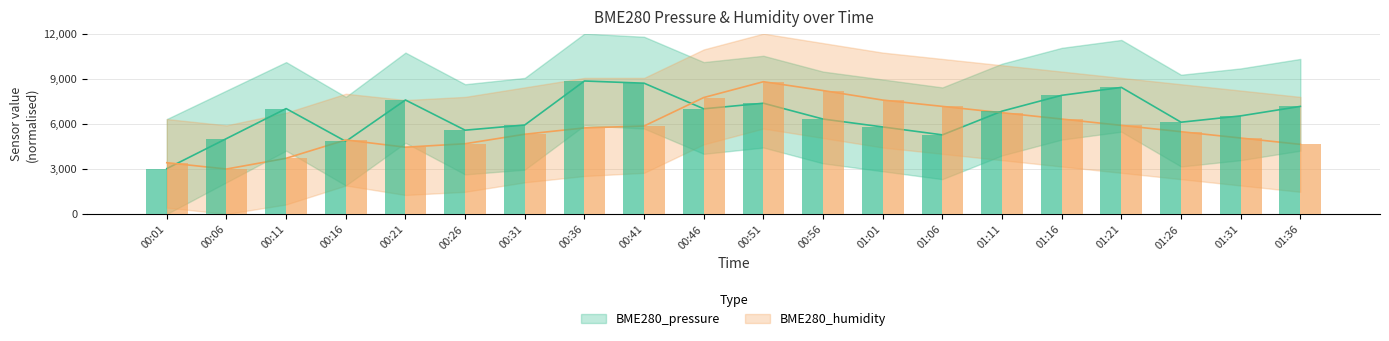

Is it true that BME280_humidity equals 4926.3 at 00:16?

True